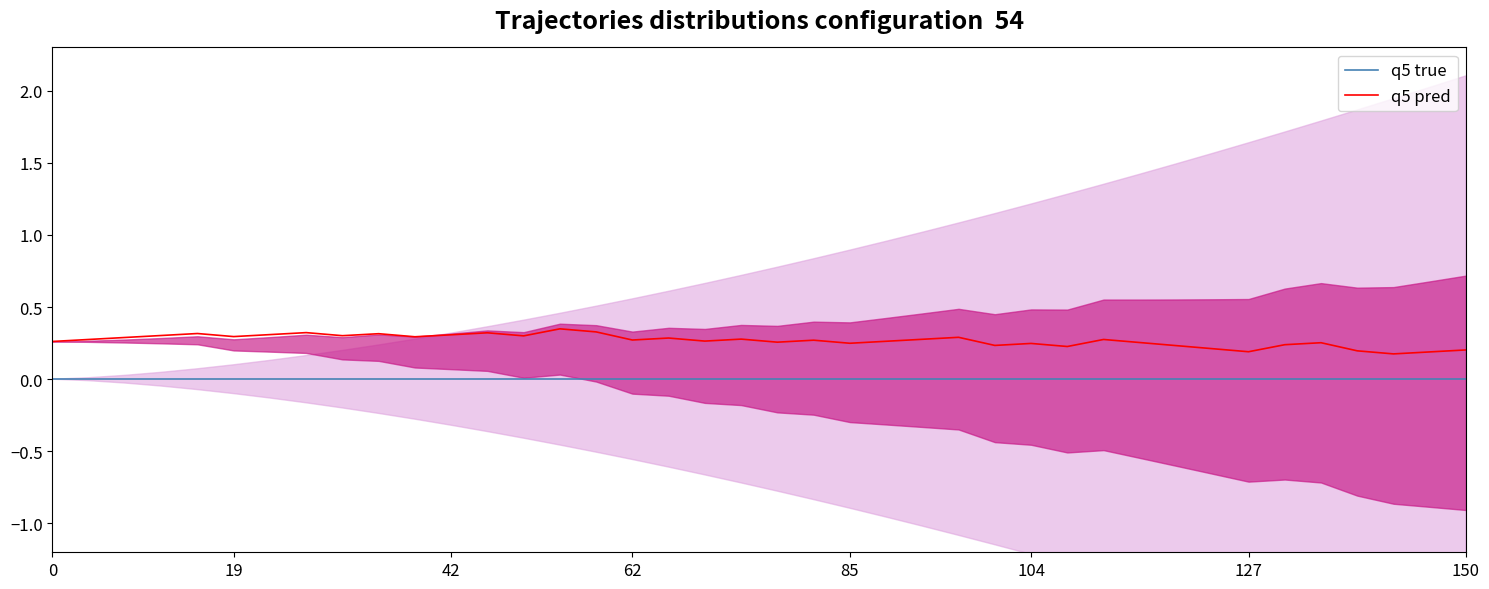

List the series in order of their overall mean, lowest first.

q5 true, q5 pred